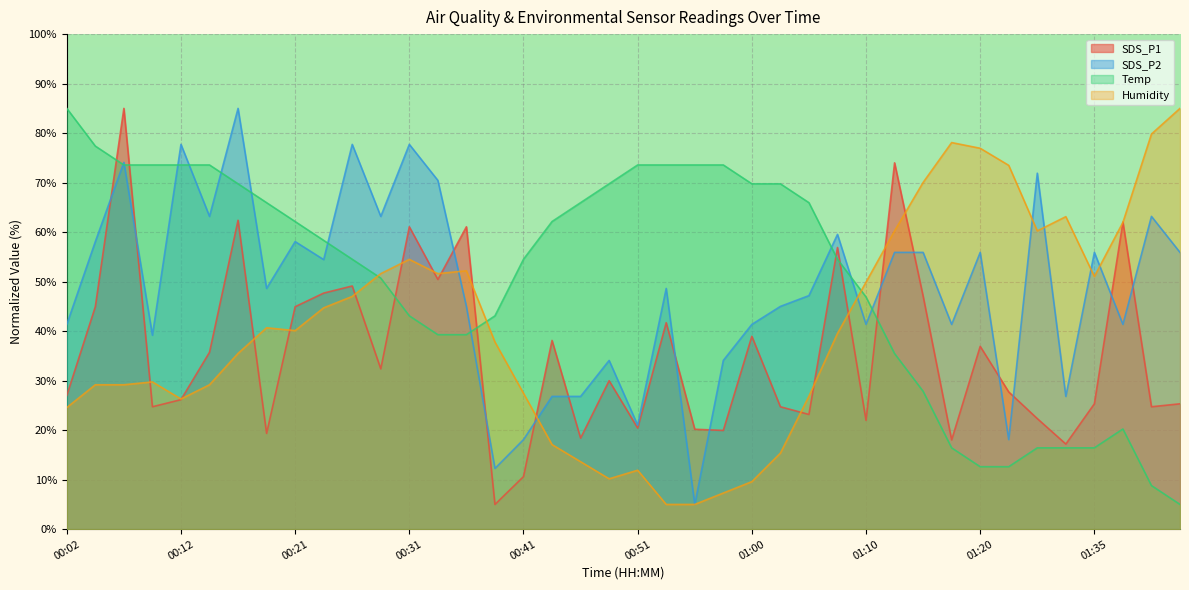

How many lines are shown in the chart?

4